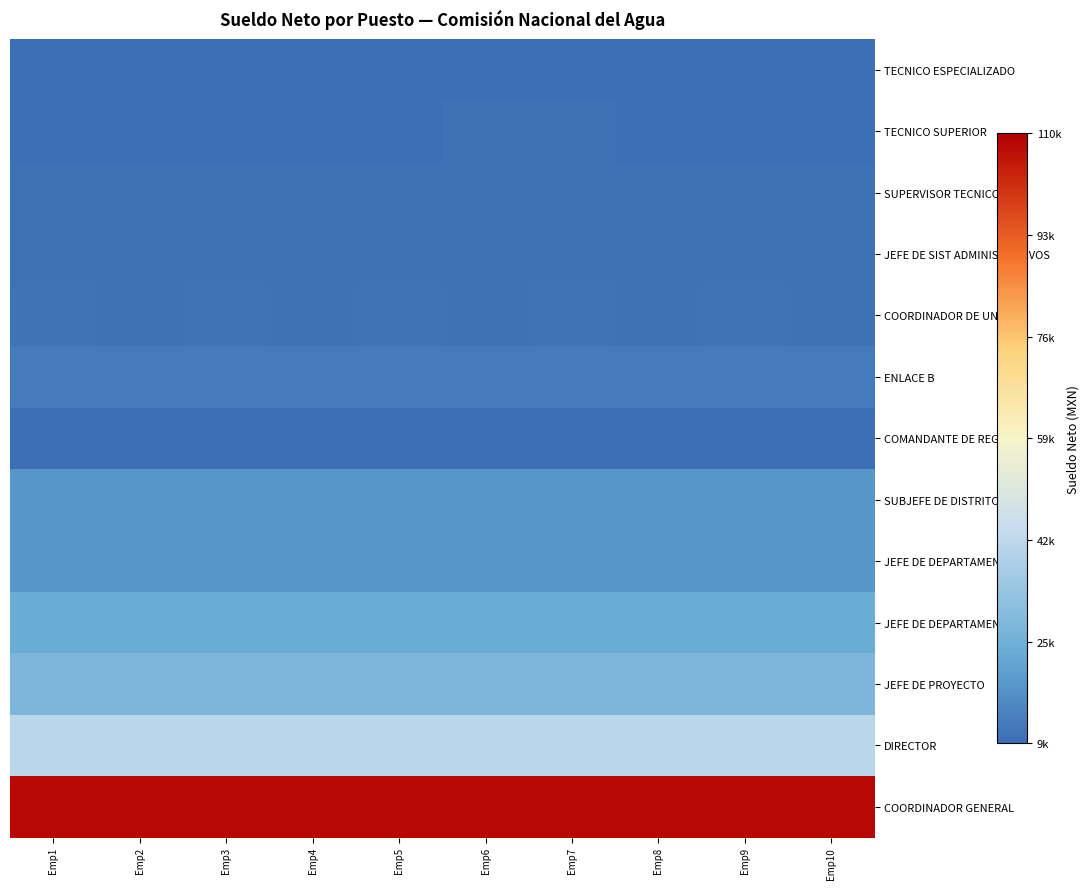

Which series has the widest spread of values?

TECNICO SUPERIOR